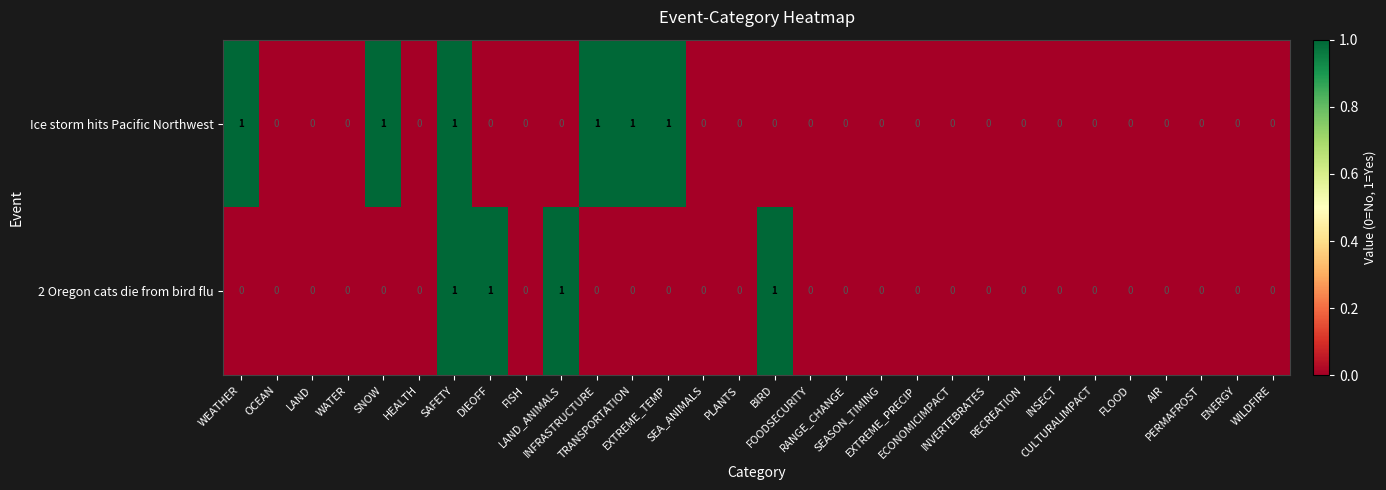

Which series has the largest total across all categories?

Ice storm hits Pacific Northwest